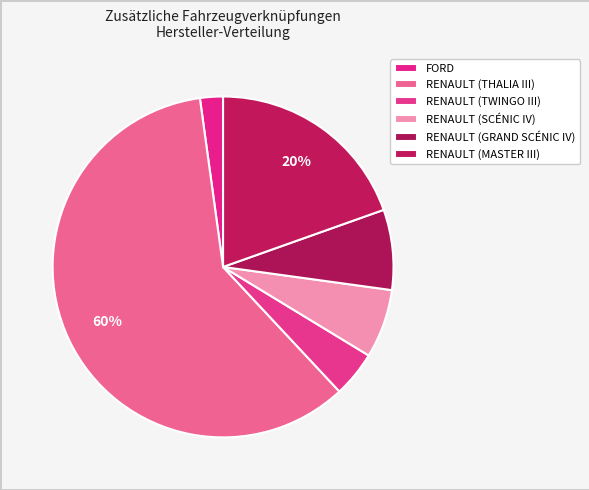

How many slices are in this pie chart?

6